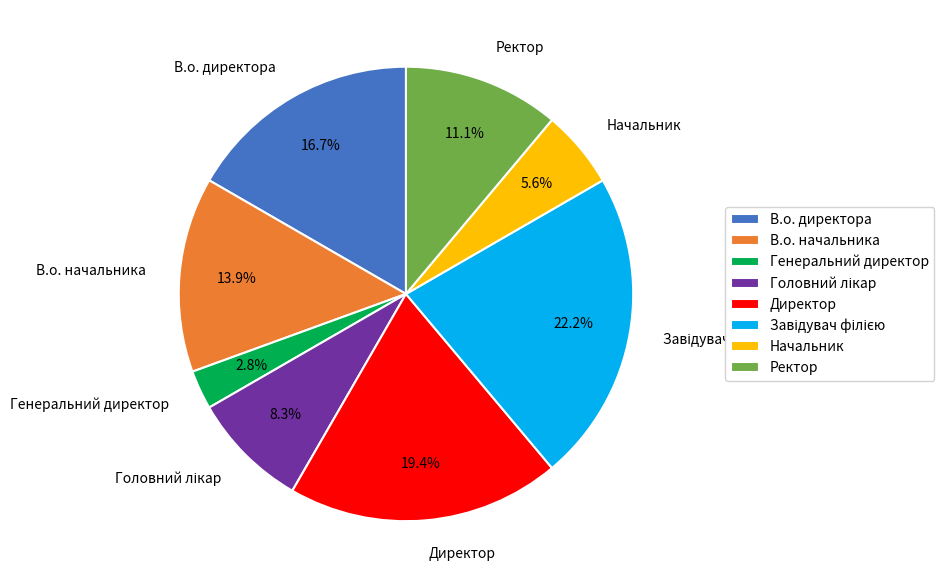

Combined, do Директор and Ректор account for over 50%?

No